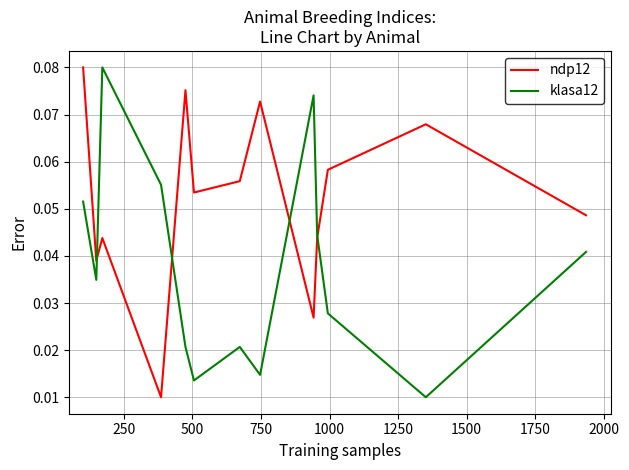

Rank the series by their average value, from highest to lowest.

ndp12, klasa12